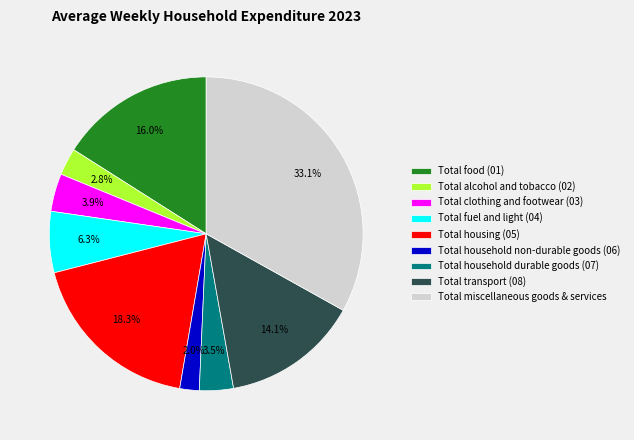

Does Total household non-durable goods (06) account for over 50% of the chart?

No